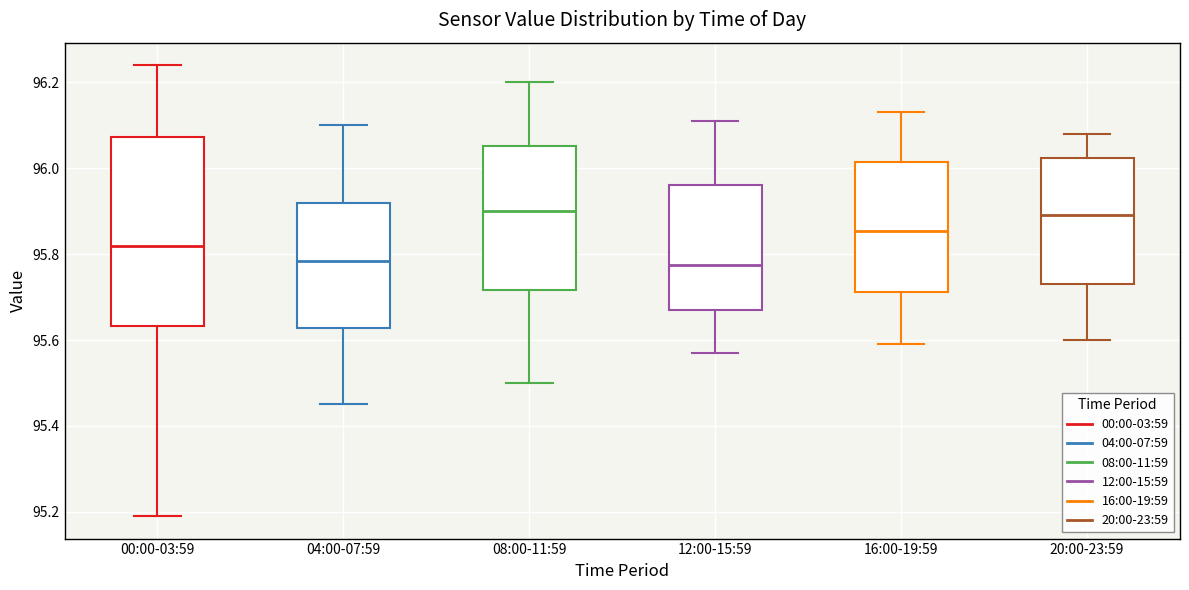

Where does the lower whisker of the box for 12:00-15:59 end on the y-axis? The values are not printed on the chart, so give them approximately, as read against the axis.

95.58